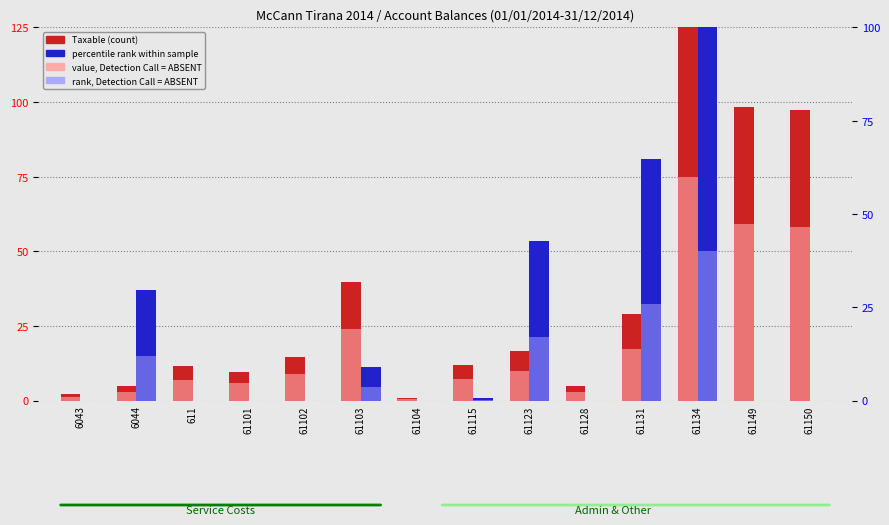

Between 61104 and 61131, which series saw the biggest shift?

Undeductible (scaled)